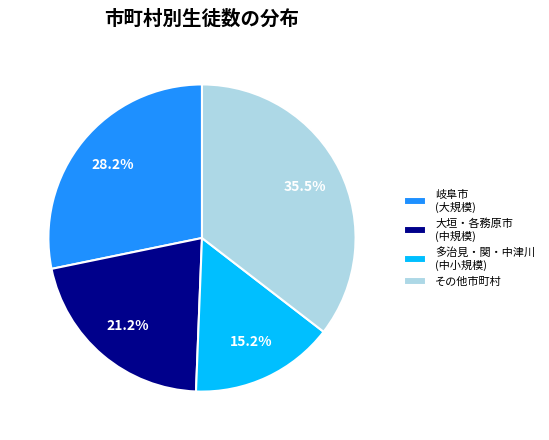

Rank the categories by value from highest to lowest.

その他市町村, 岐阜市 (大規模), 大垣・各務原市 (中規模), 多治見・関・中津川 (中小規模)